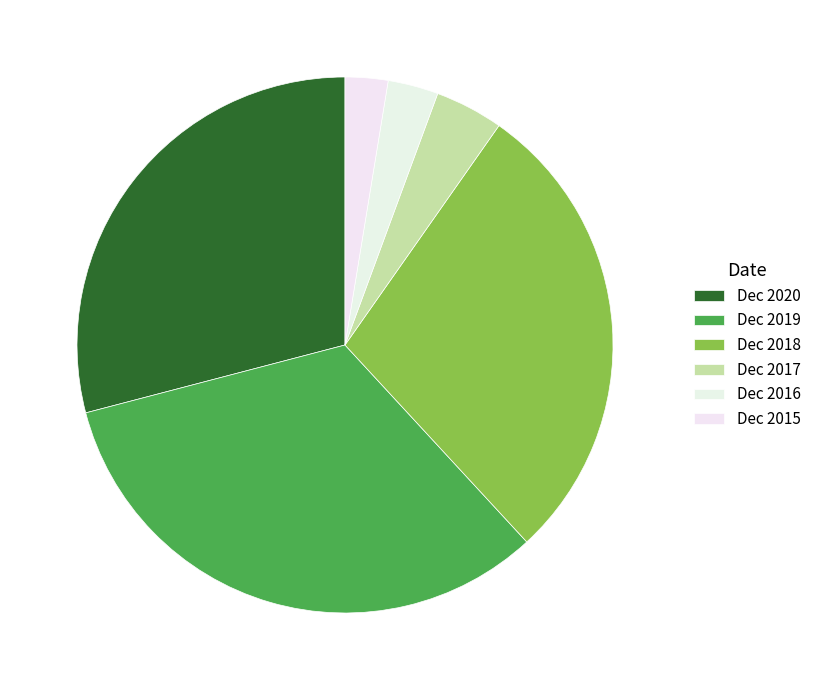

To the nearest percent, what is the difference between the largest and smallest slice percentages?

30%